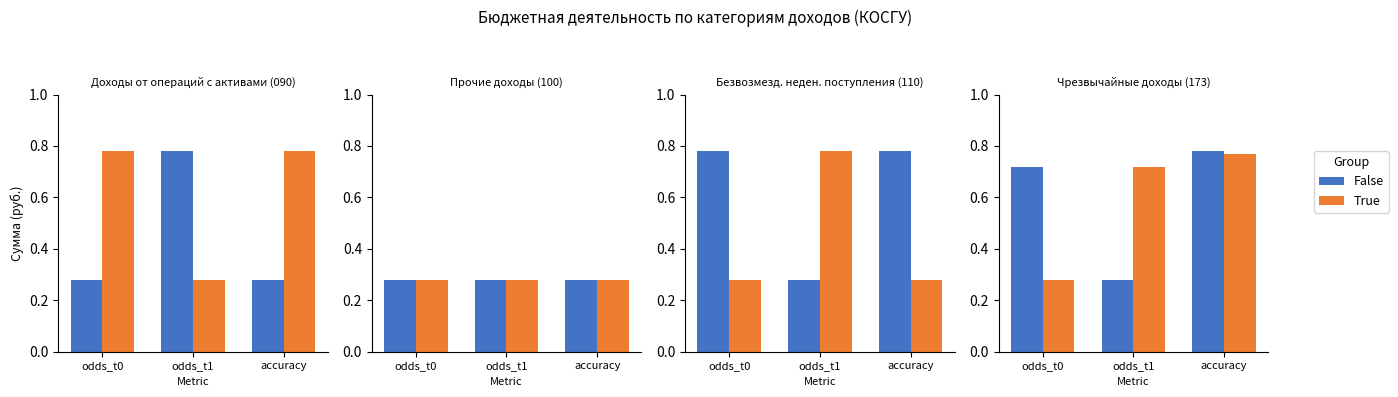

What is the lowest value of the True series?

0.3